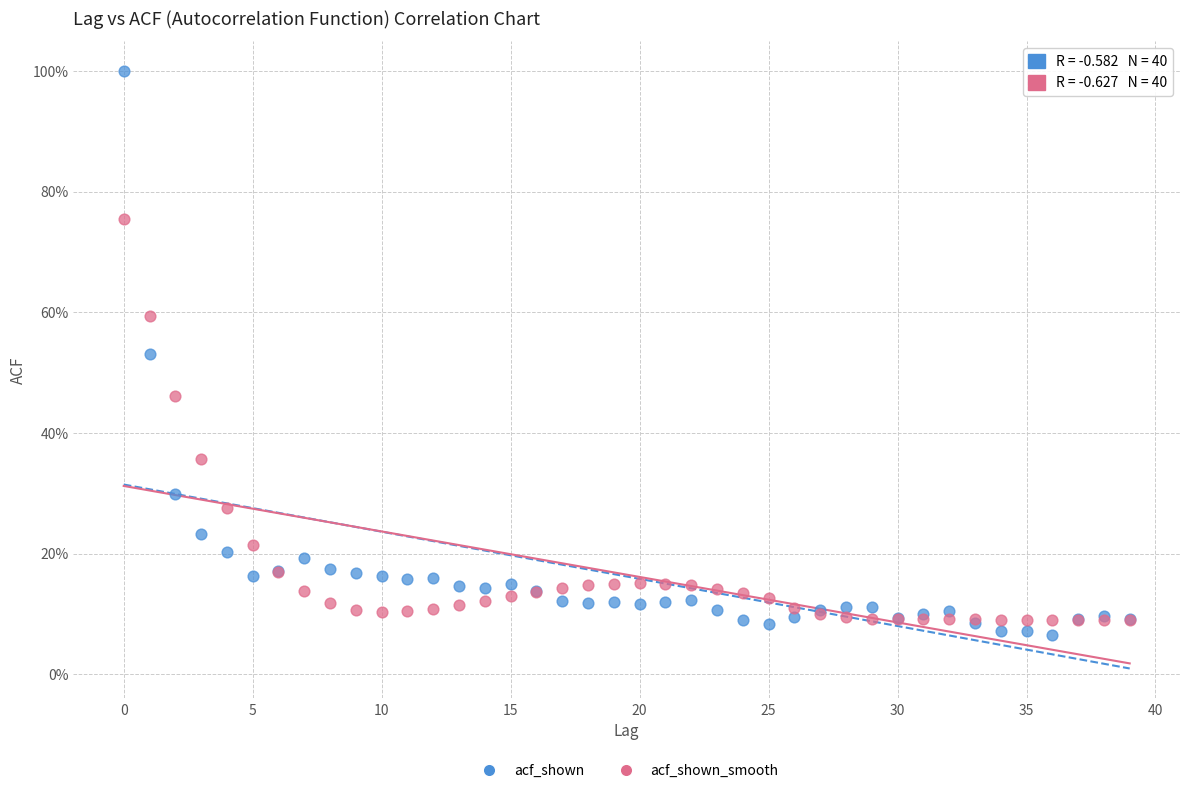

What are all the series names shown in the legend?

acf_shown, acf_shown_smooth